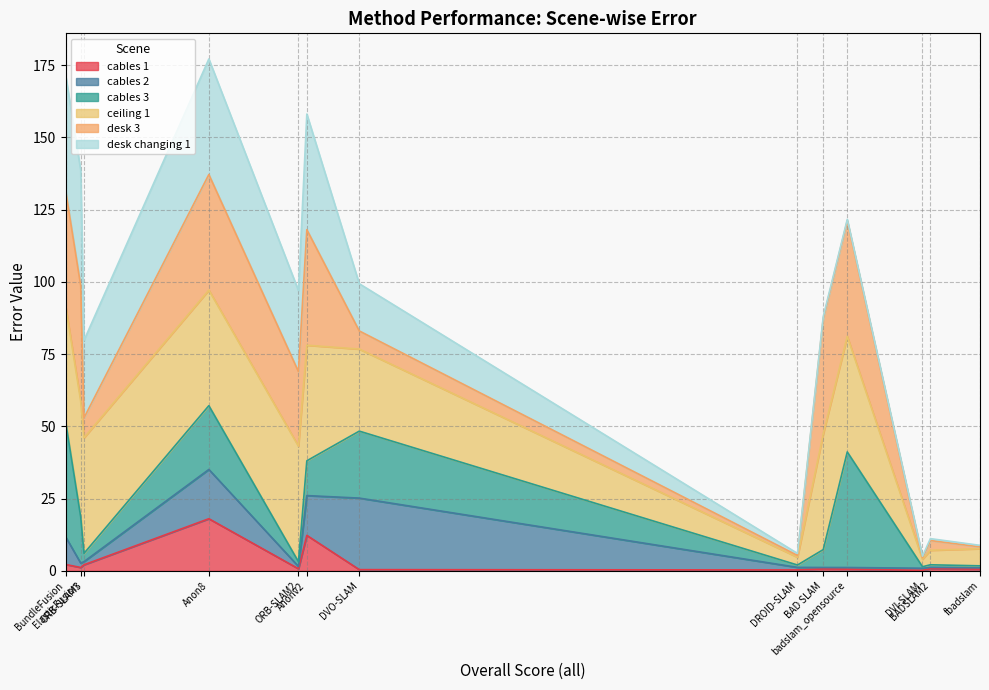

Which series has the largest total across all categories?

ceiling 1